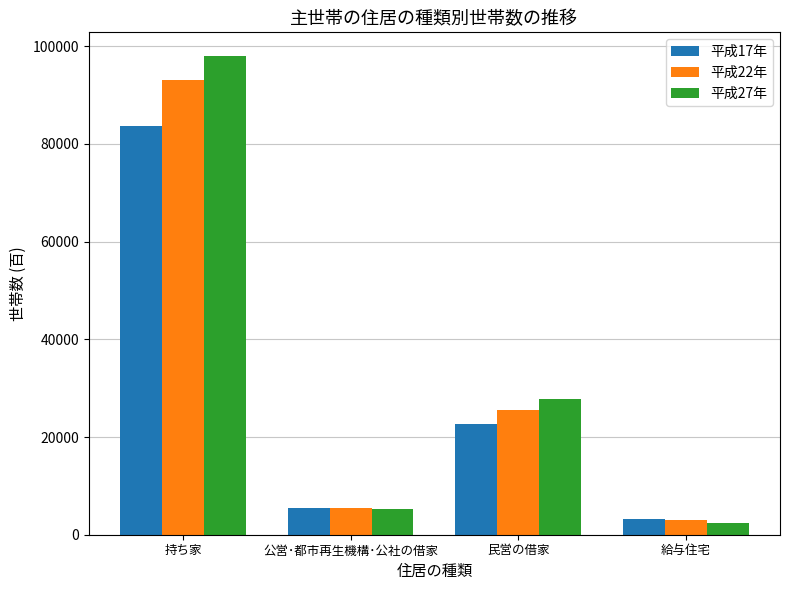

List the series in order of their peak value, lowest first.

平成17年, 平成22年, 平成27年